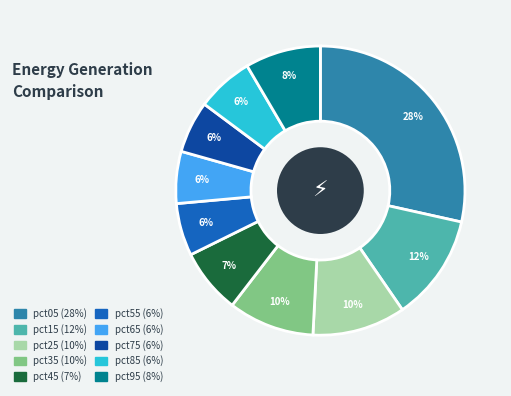

What percentage is the pct95 slice, to the nearest percent?

8%